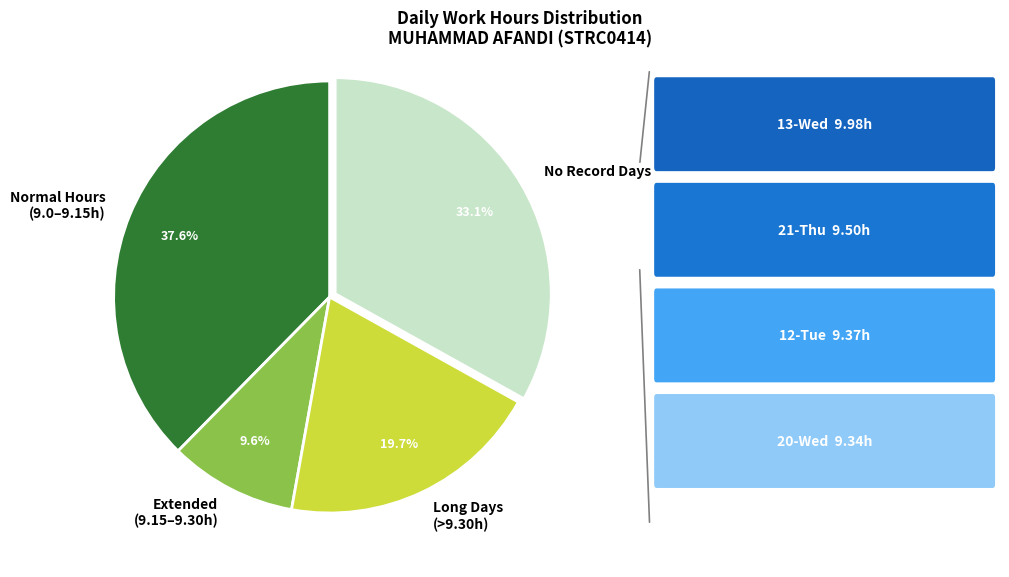

Is there a majority slice in this chart?

No